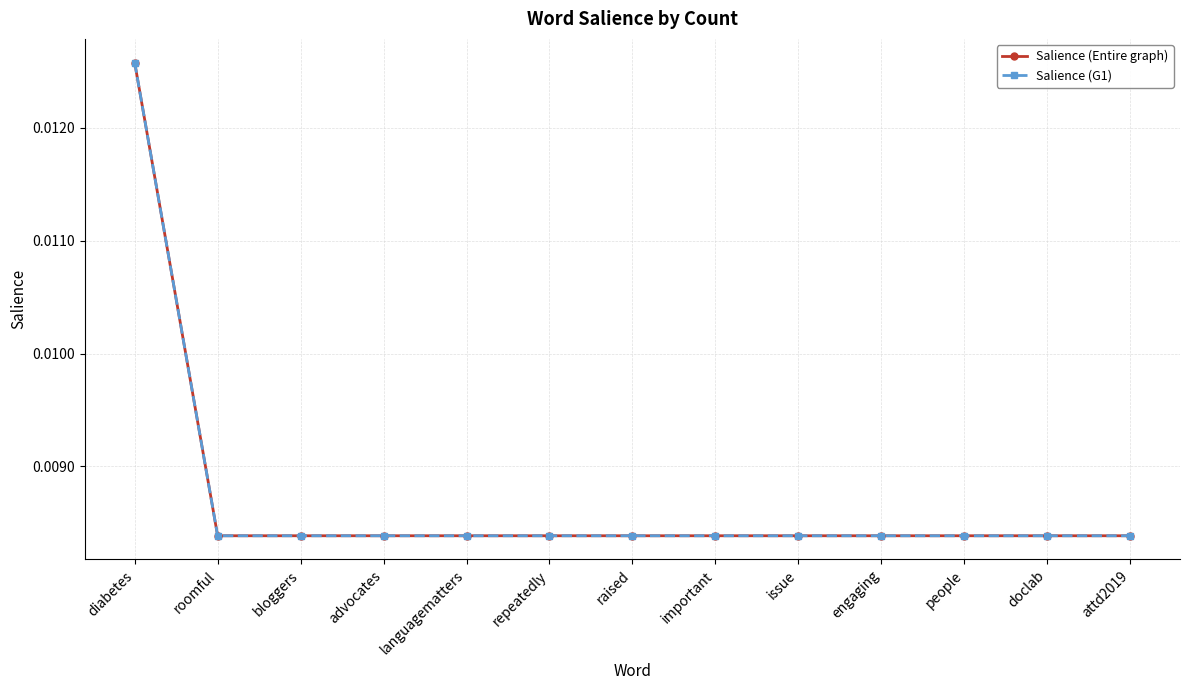

List the labels in order of Salience (G1) value, largest first.

diabetes, roomful, bloggers, advocates, languagematters, repeatedly, raised, important, issue, engaging, people, doclab, attd2019